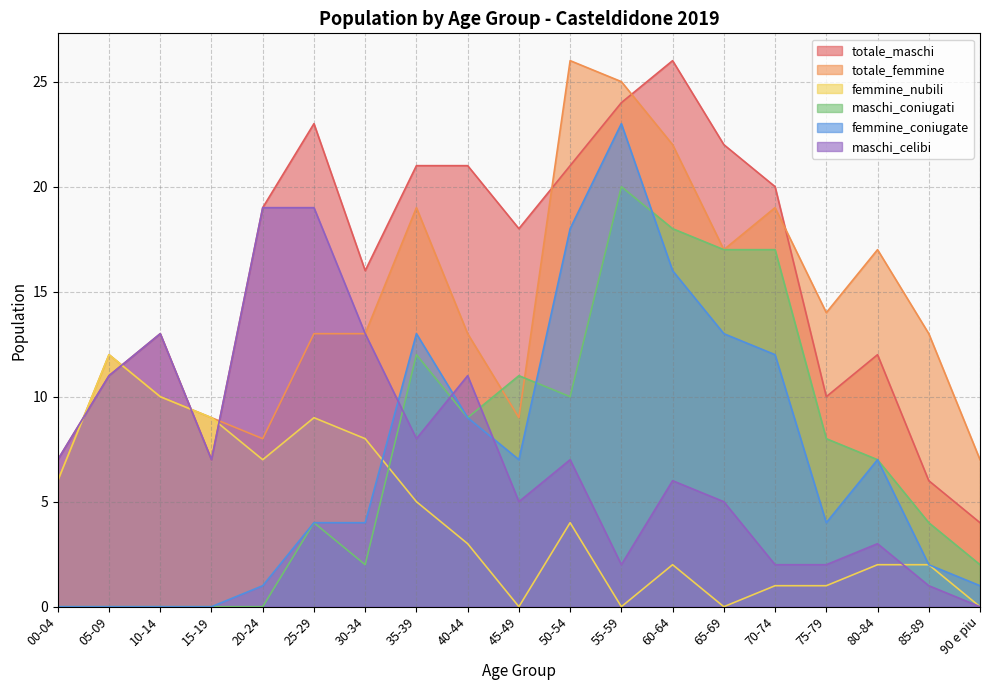

True or false: totale_maschi has a value of 33 at 50-54.

False